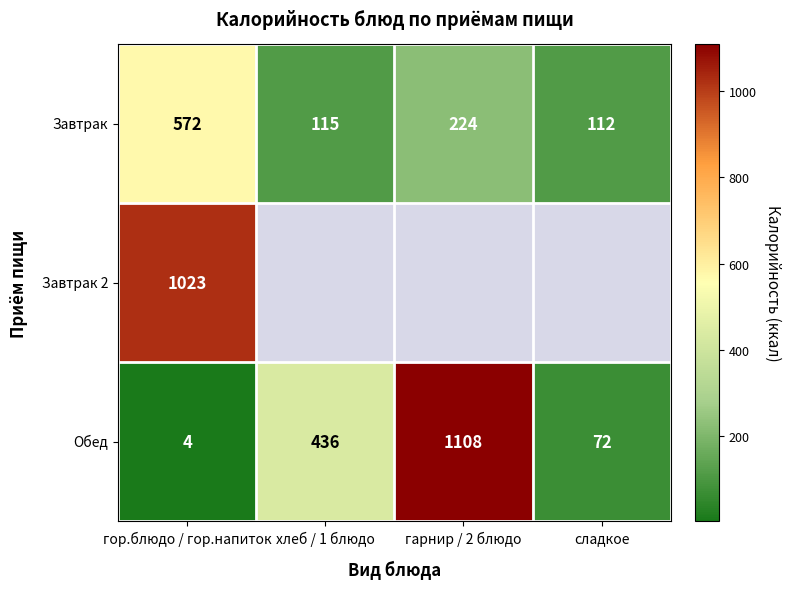

How many data points does each series have?

4